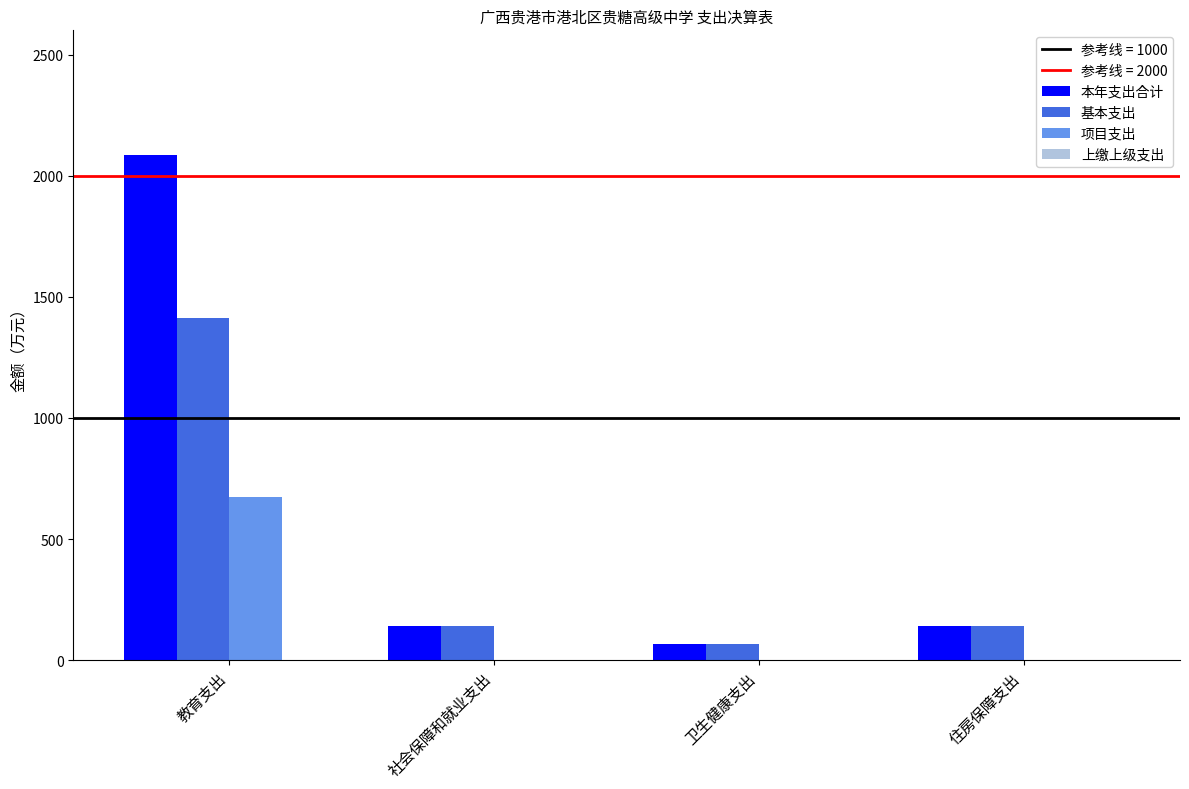

Which category has the highest value in the 项目支出 series?

教育支出